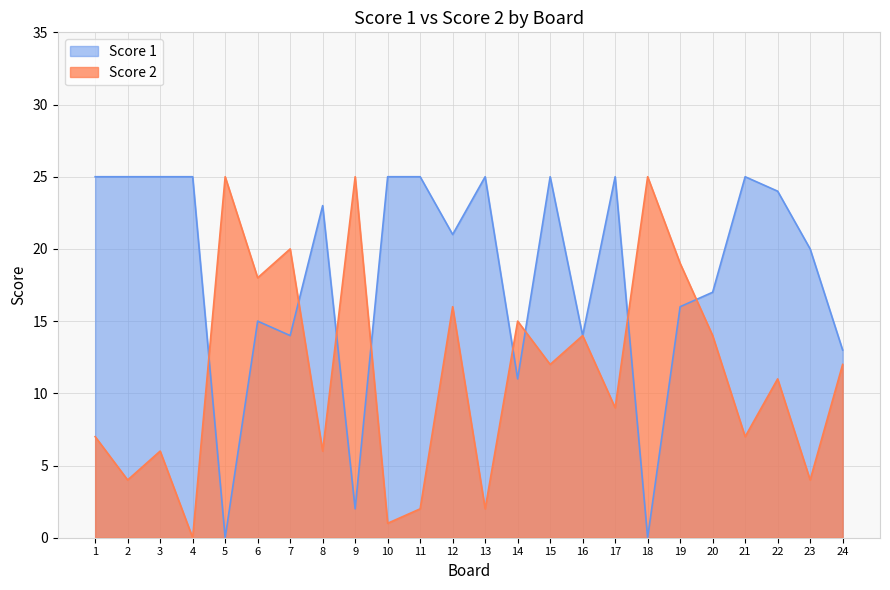

True or false: Score 1 has more than 1 points higher than both neighbors.

True